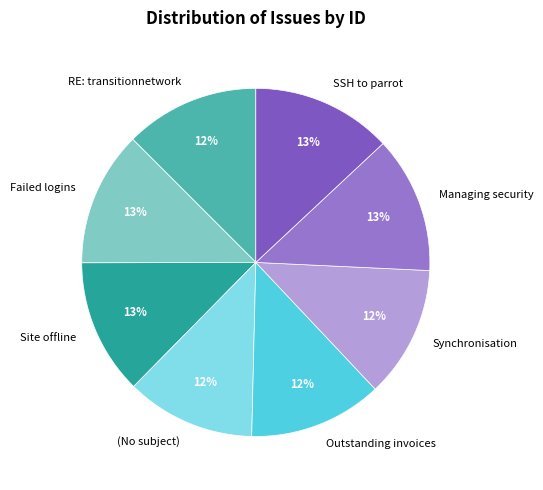

The SSH to parrot slice represents 27% of the pie. True or false?

False